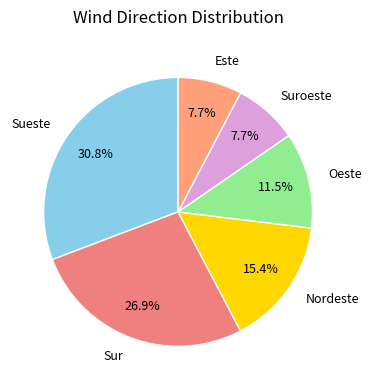

Does any single category account for the majority?

No